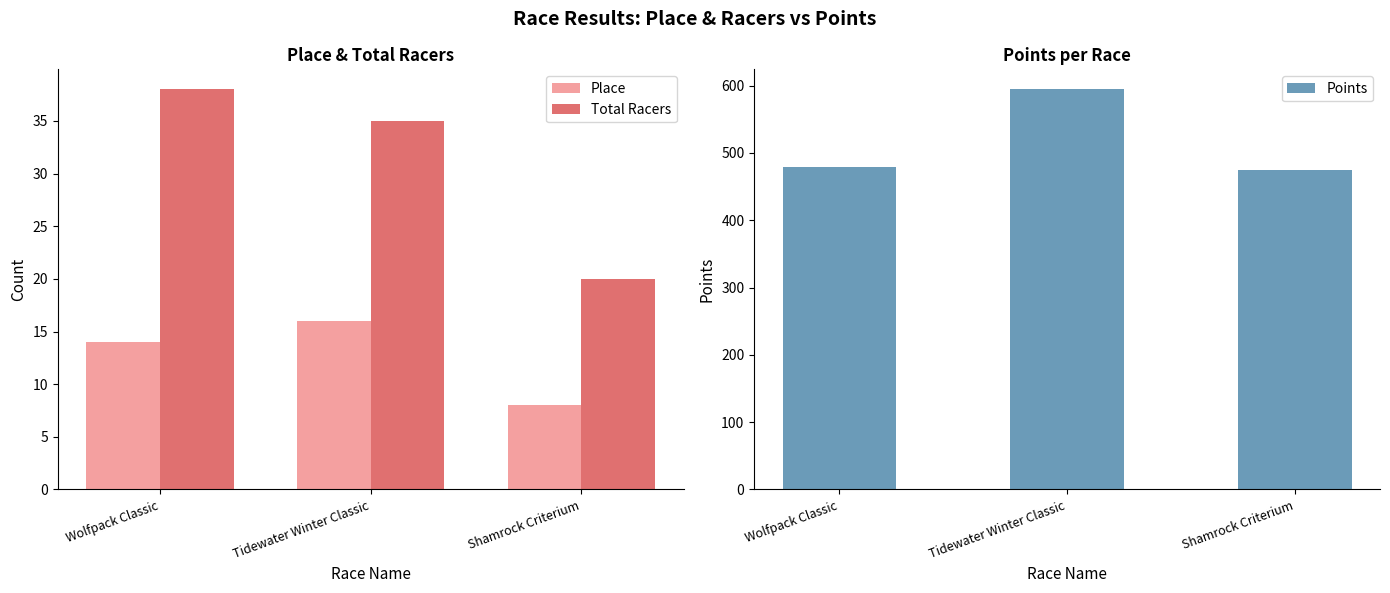

Where is Total Racers nearest to the value 29?

Tidewater Winter Classic